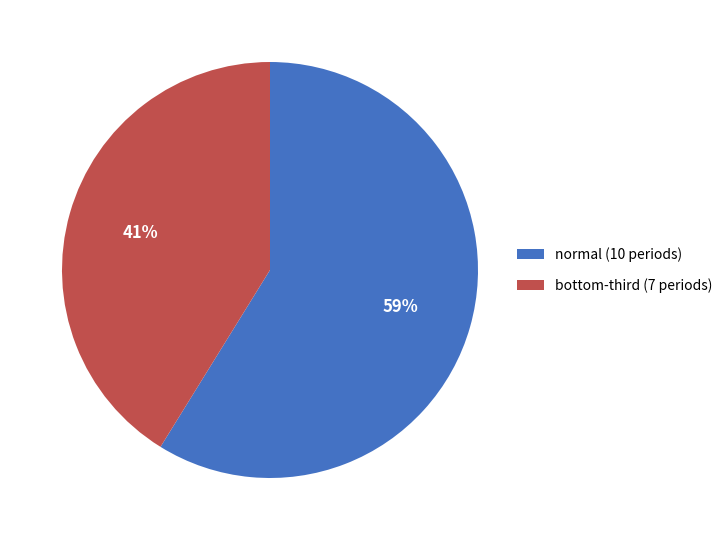

What percentage is the normal (10 periods) slice, to the nearest percent?

59%